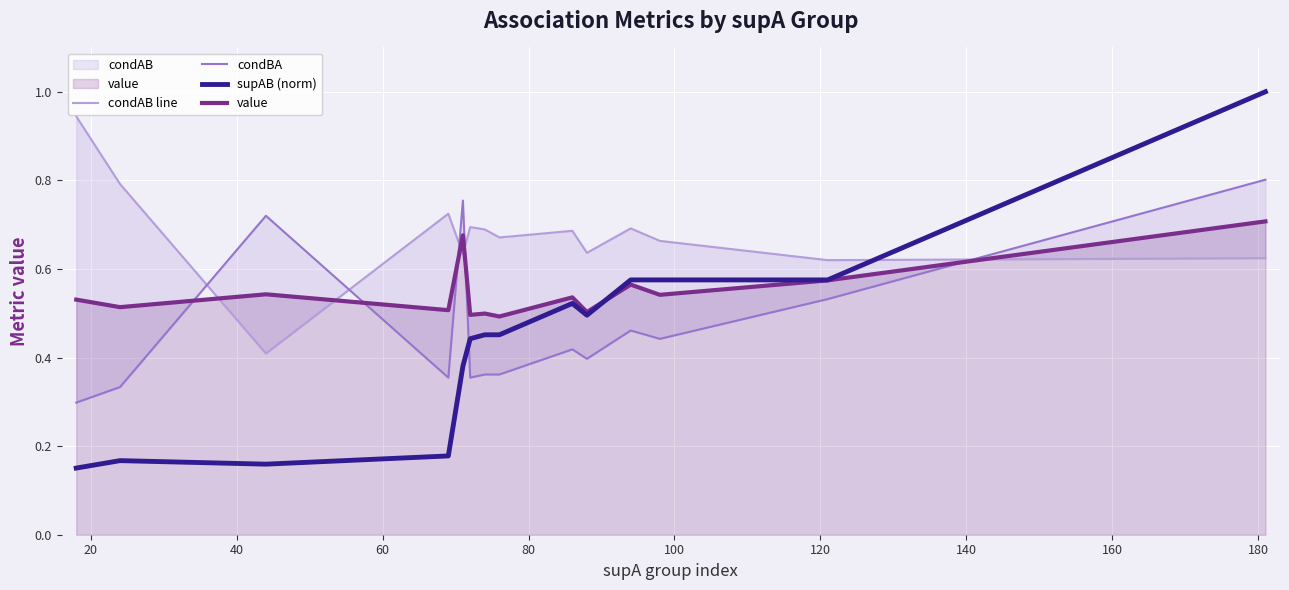

What is the maximum value for supAB (norm)?

1.0